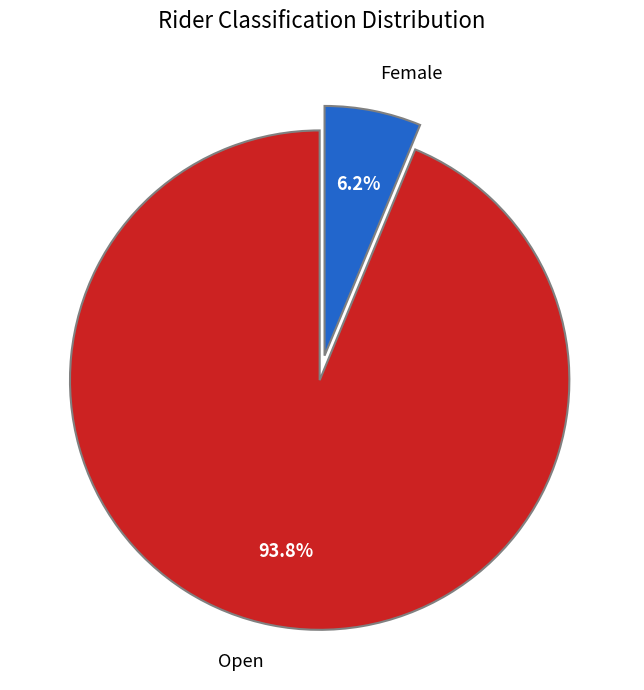

To the nearest percent, what portion does Open represent?

94%